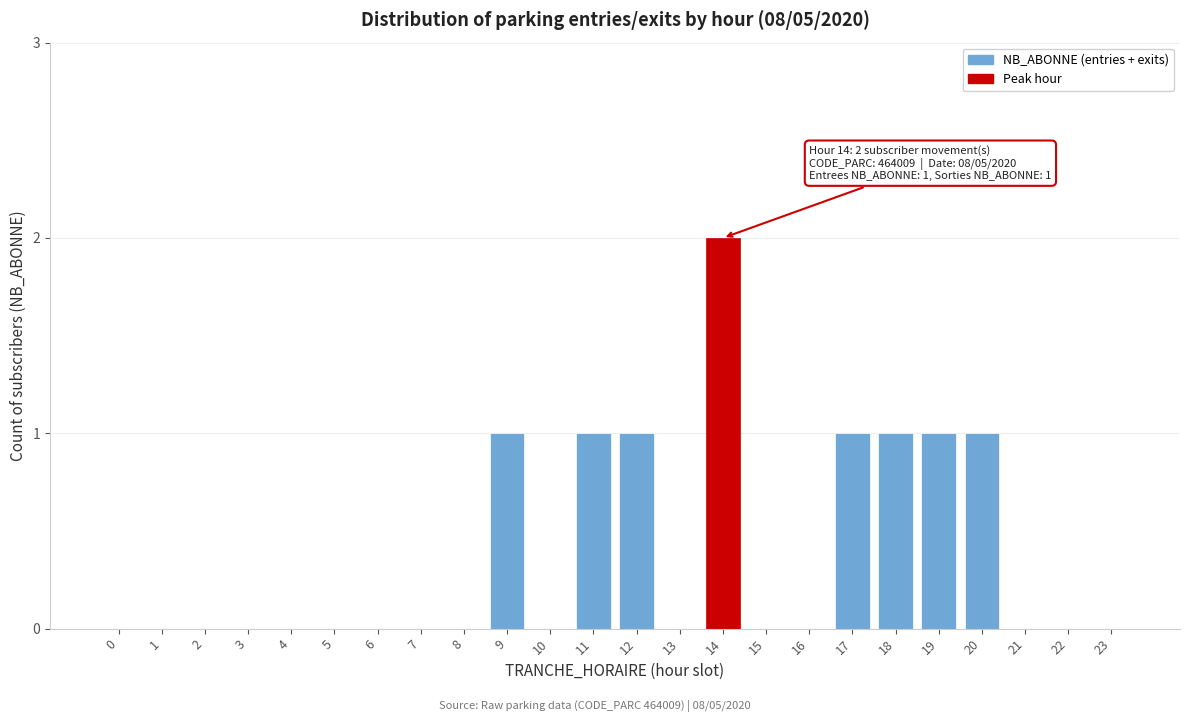

Reading left to right, what are all the values shown in this chart?

0=0	1=0	2=0	3=0	4=0	5=0	6=0	7=0	8=0	9=1	10=0	11=1	12=1	13=0	14=2	15=0	16=0	17=1	18=1	19=1	20=1	21=0	22=0	23=0